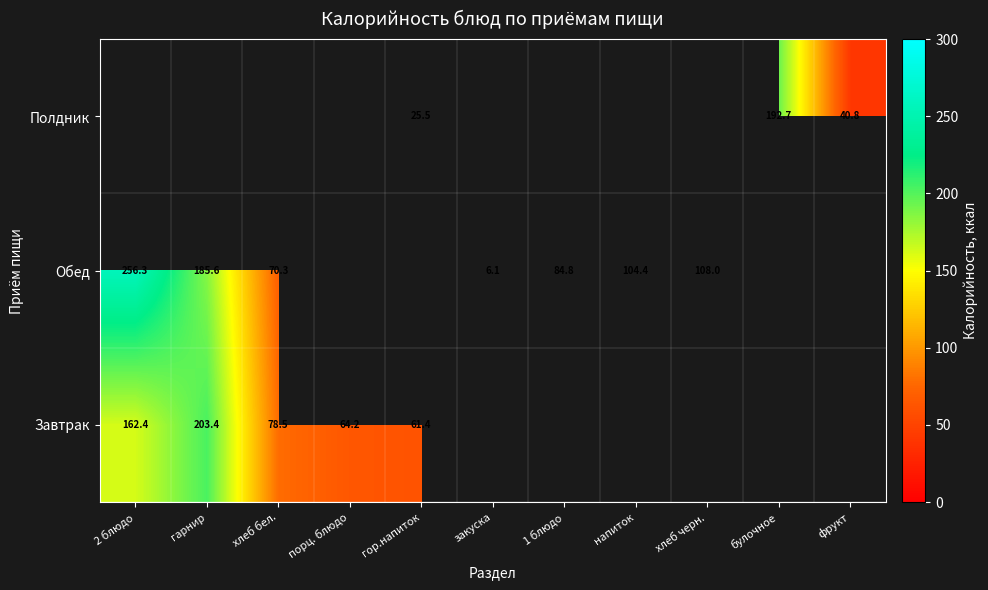

At which label does Завтрак reach its minimum?

гор.напиток